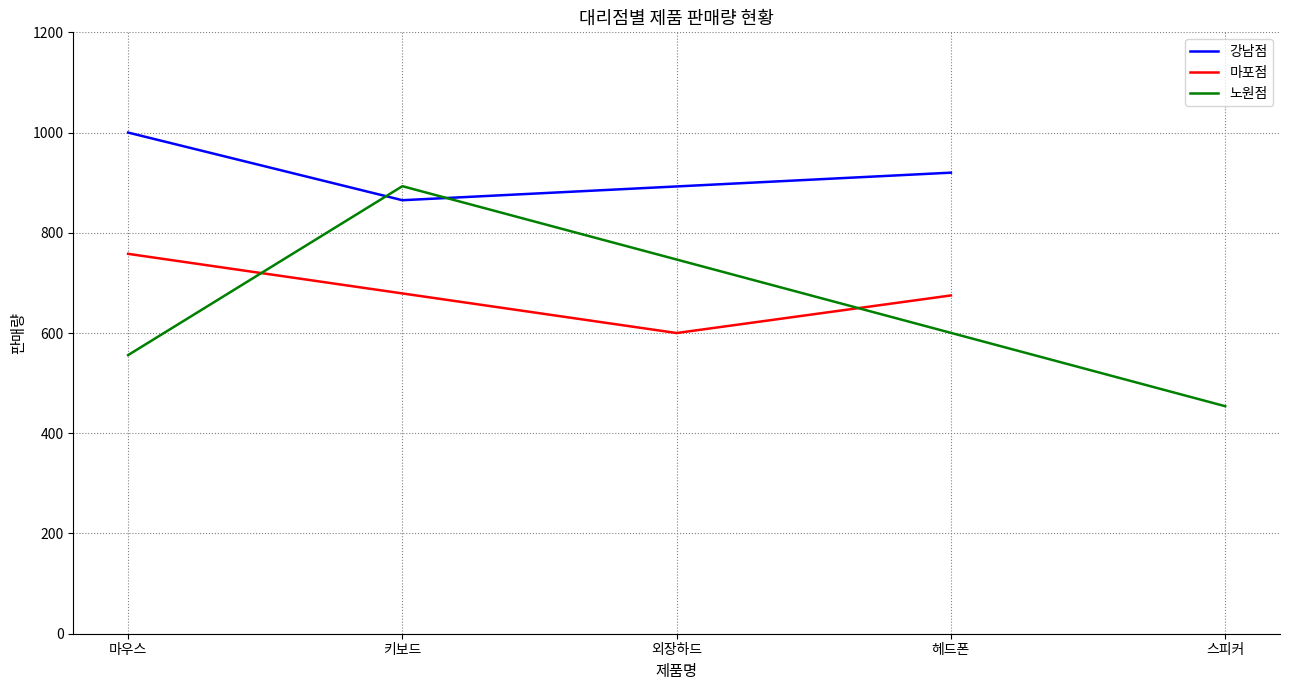

List the labels in order of 강남점 value, smallest first.

키보드, 헤드폰, 마우스